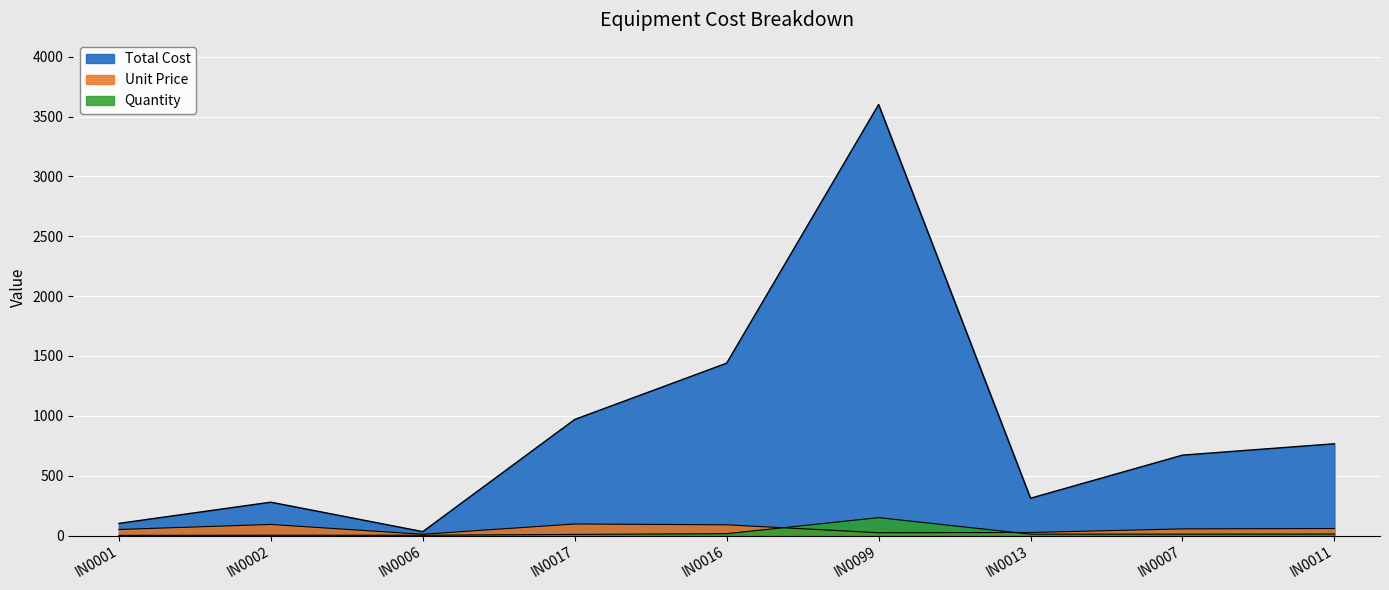

True or false: Total Cost has more than 1 points higher than both neighbors.

True